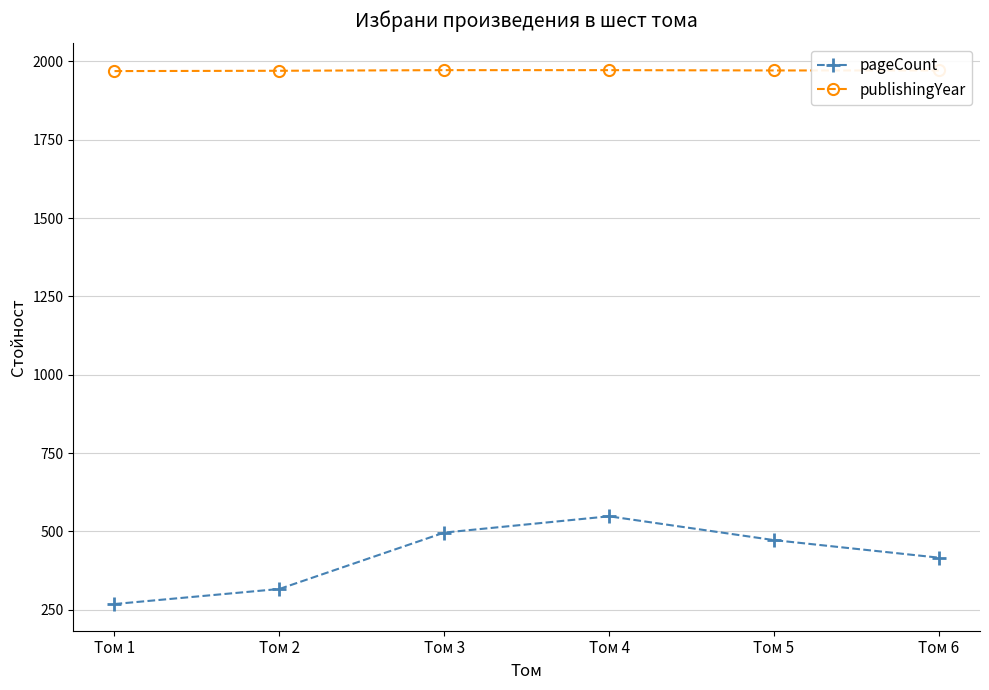

What is the difference between the second highest and second lowest values in the publishingYear series?

2